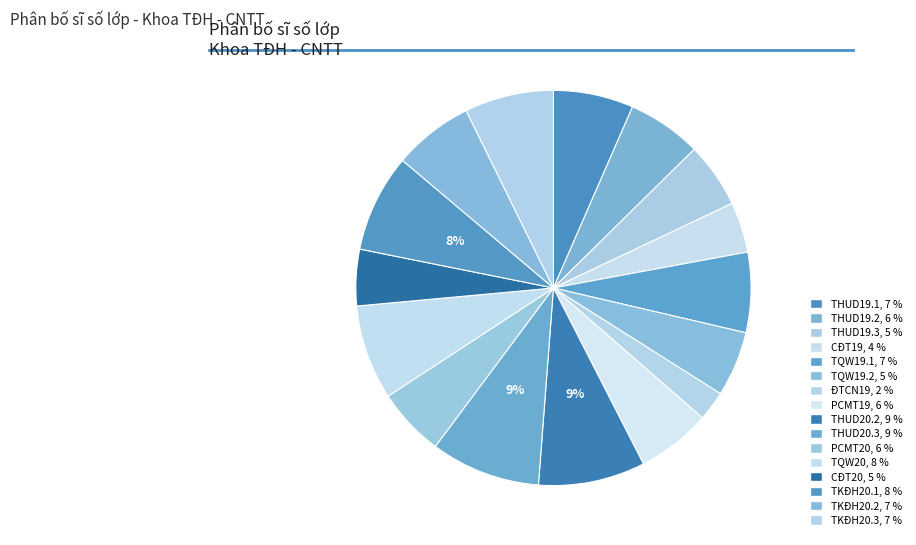

What percentage is the CĐT20 slice, to the nearest percent?

5%